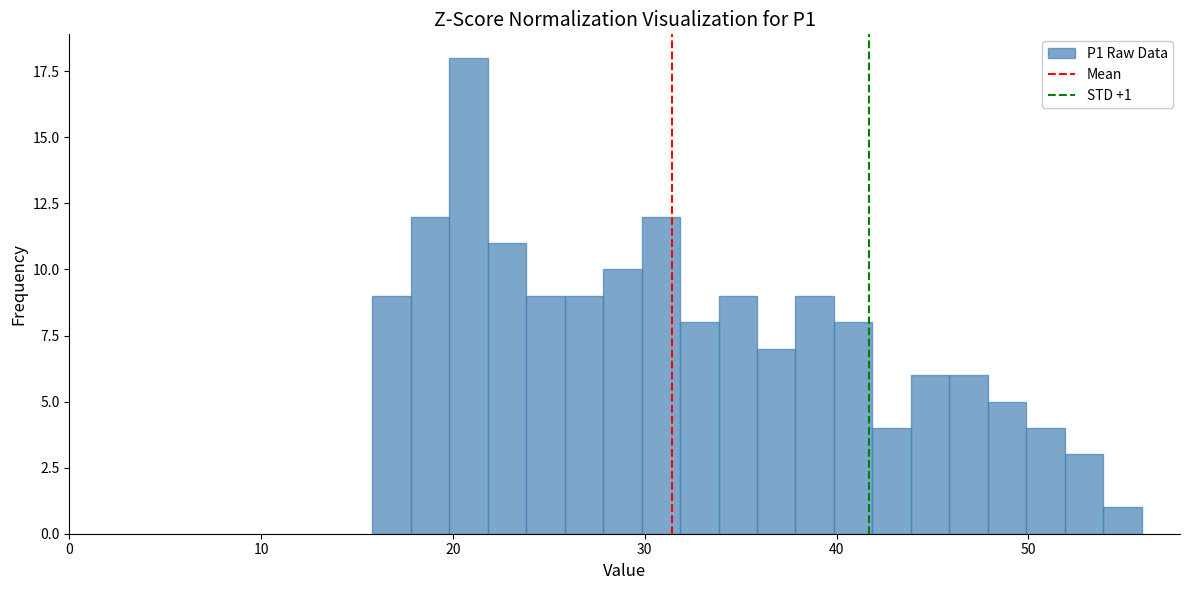

Read against the x-axis, roughly where is the centre of the tallest bar?

21